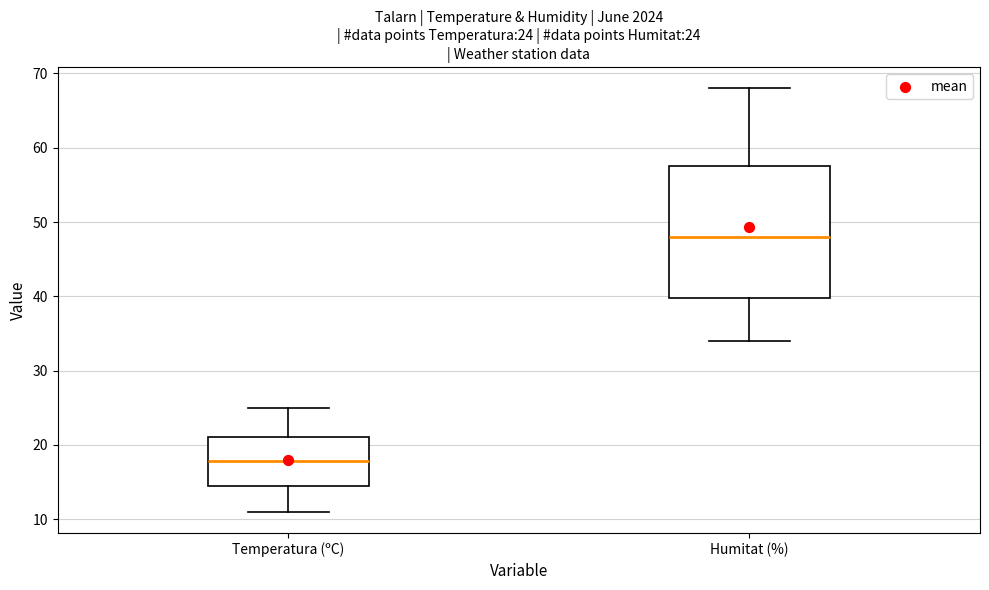

Which box has the highest median line?

Humitat (%)